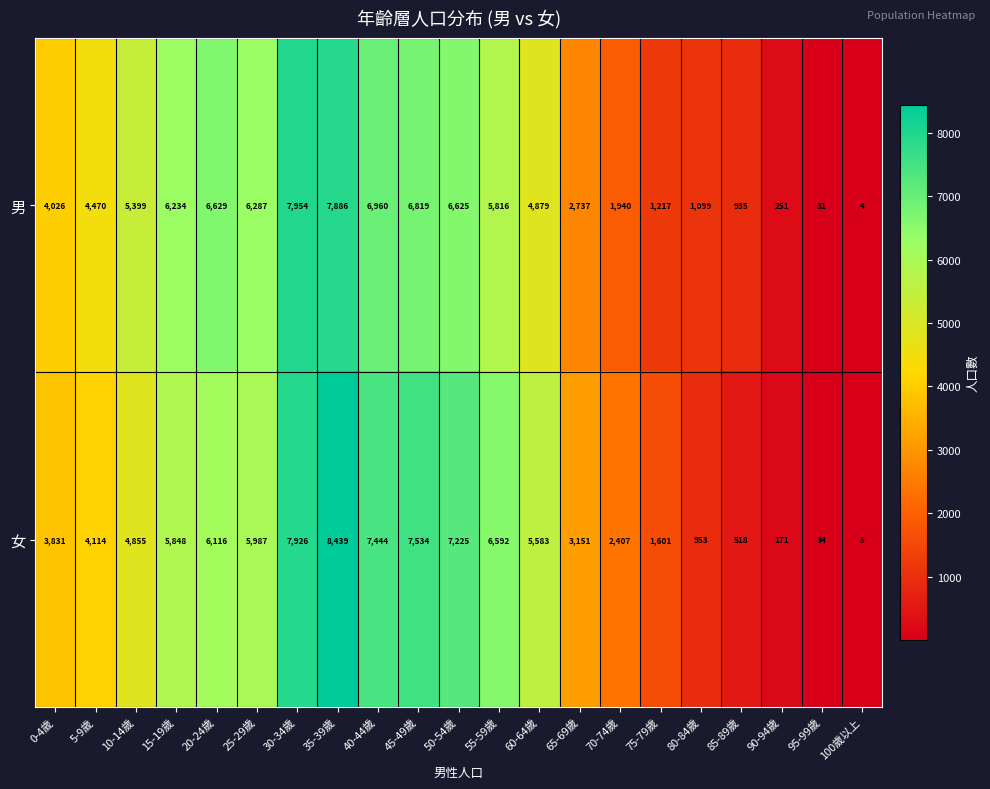

What is the difference between the maximum and minimum values in the 女 series?

8434